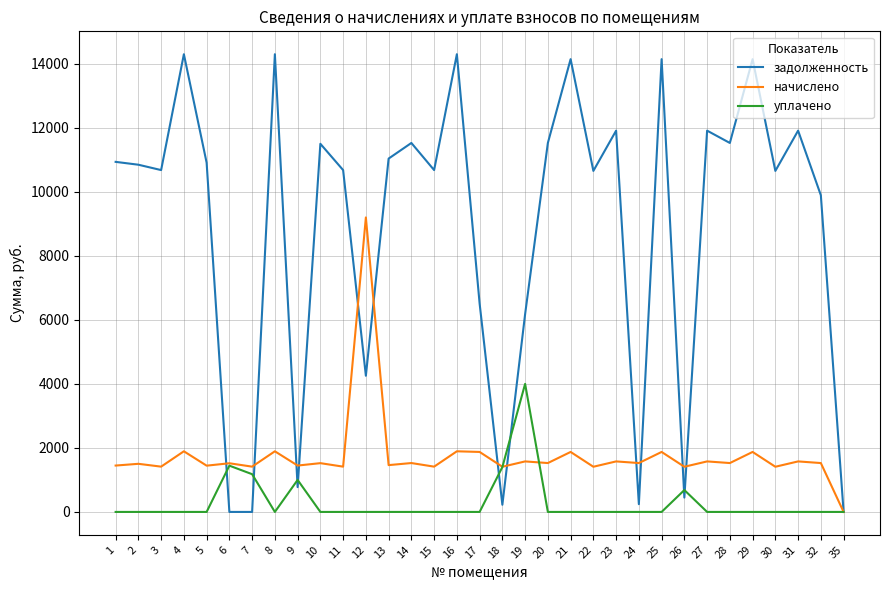

Rank the series by their average value, from highest to lowest.

задолженность, начислено, уплачено